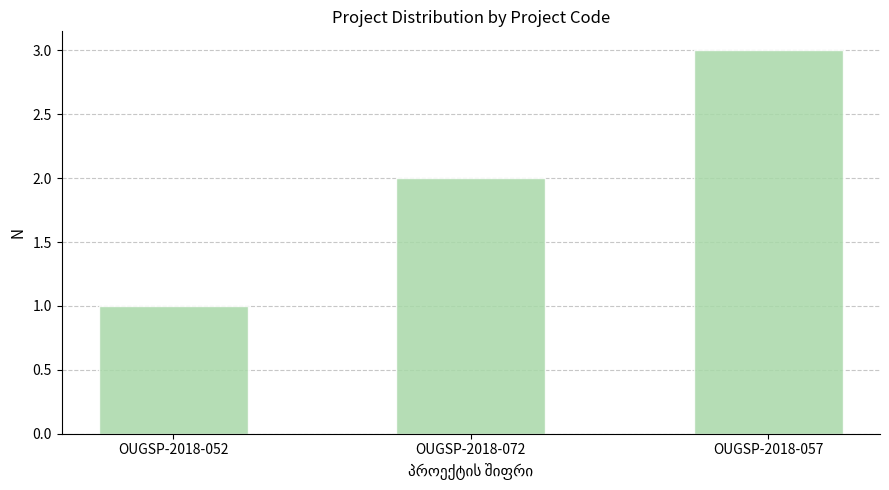

What is the maximum value shown in the chart?

3